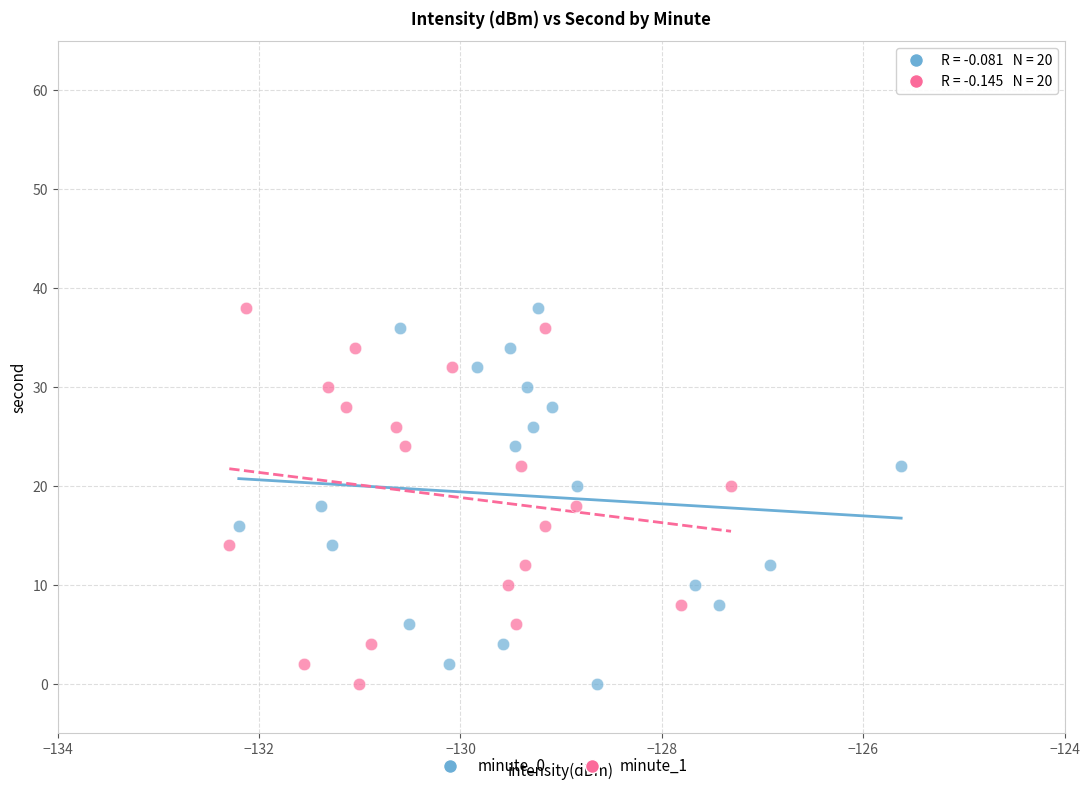

What are all the series names shown in the legend?

minute_0, minute_1